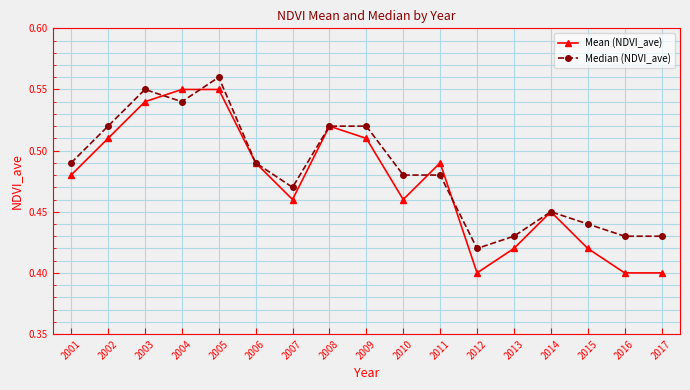

Where is Median (NDVI_ave) nearest to the value 0?

2012